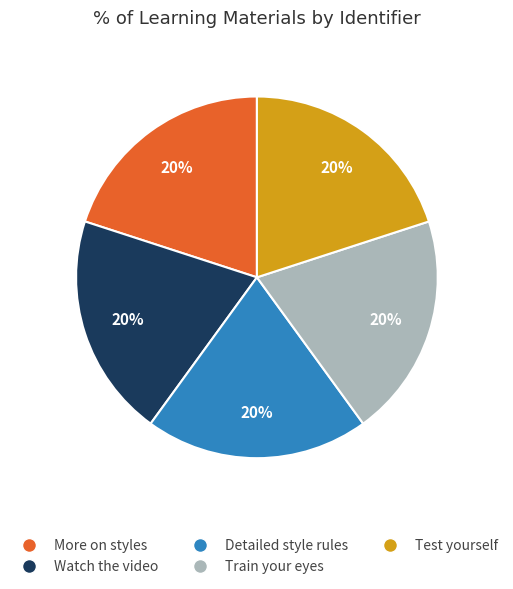

The Test yourself slice represents 28% of the pie. True or false?

False